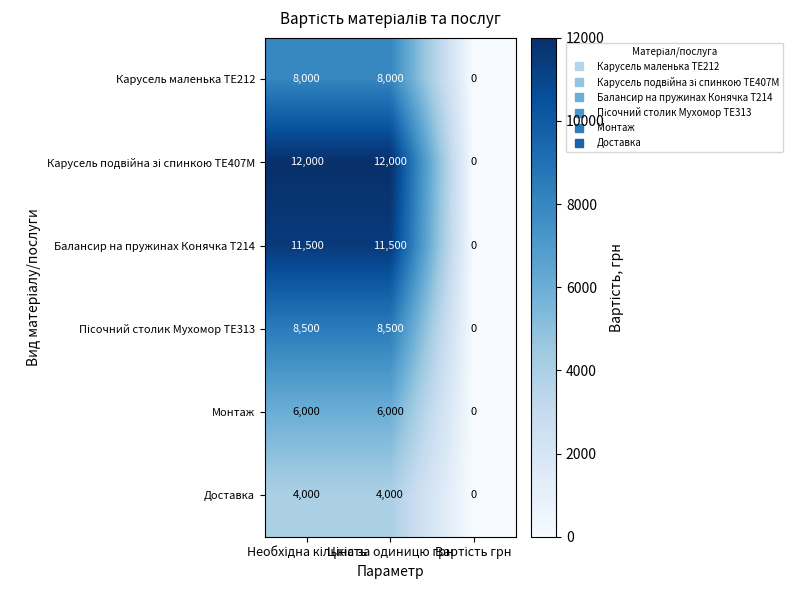

What is the maximum value shown in the chart?

12000